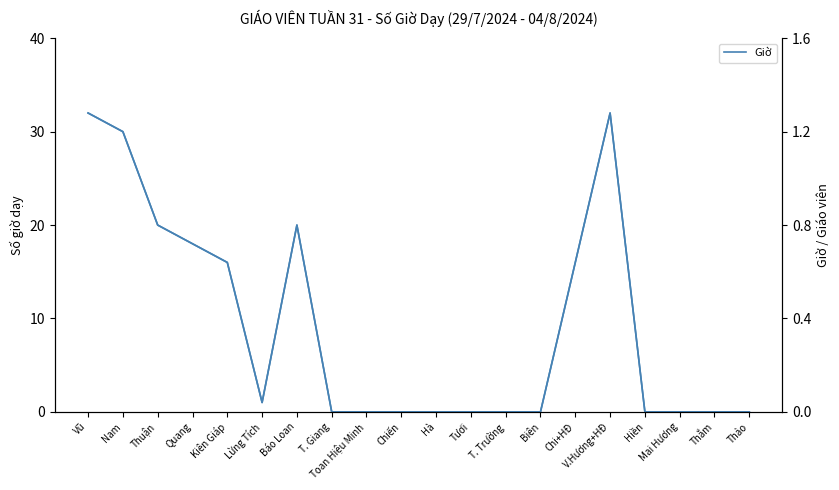

How many categories are shown in the chart?

20